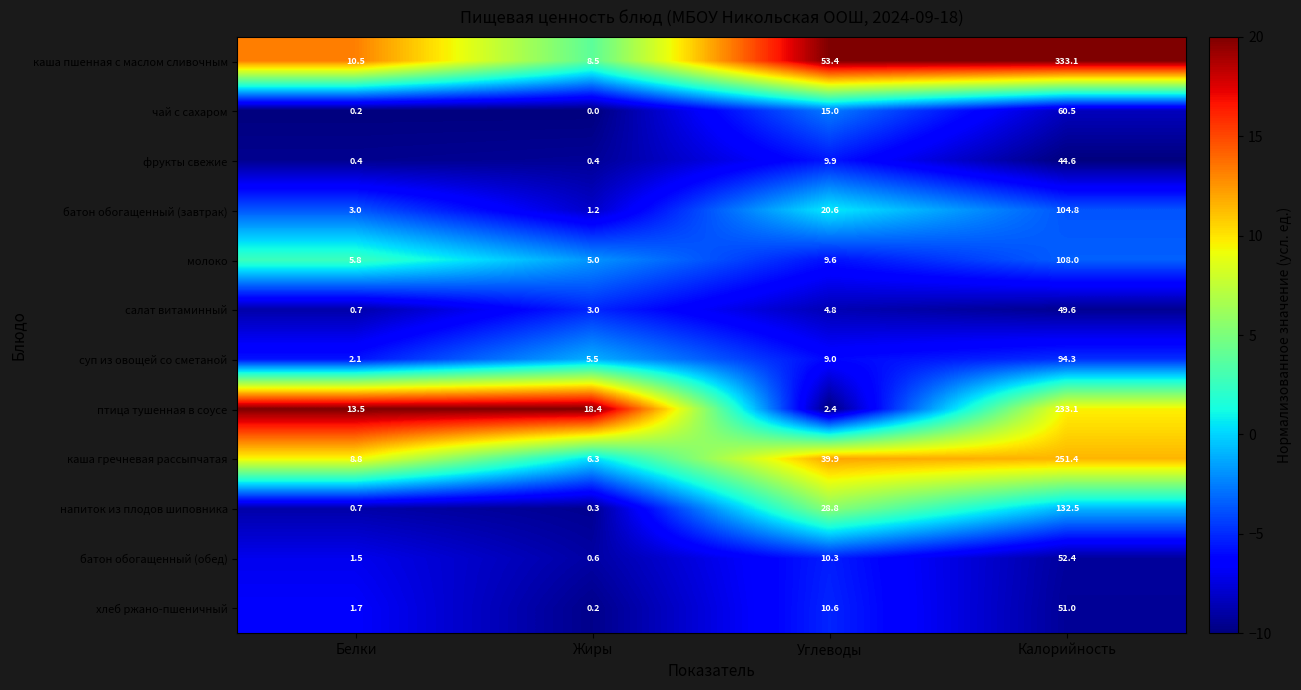

What is the sum of the батон обогащенный (завтрак) values at Белки and Калорийность?

107.8